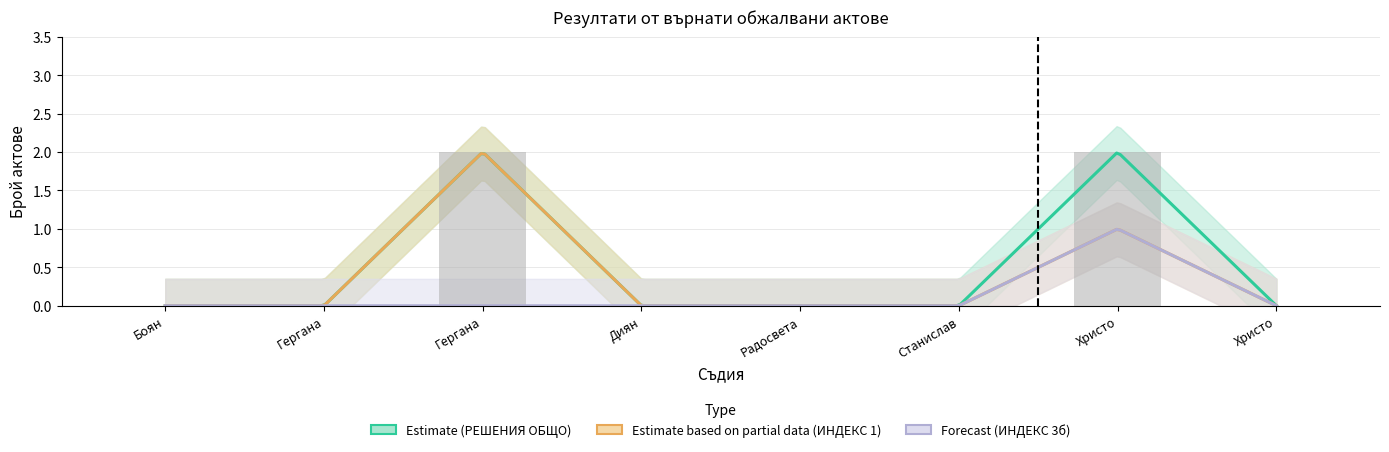

What is the sum of the РЕШЕНИЯ ОБЩО values at Гергана Николаева Божилова and Радосвета Добрева Станимирова?

2